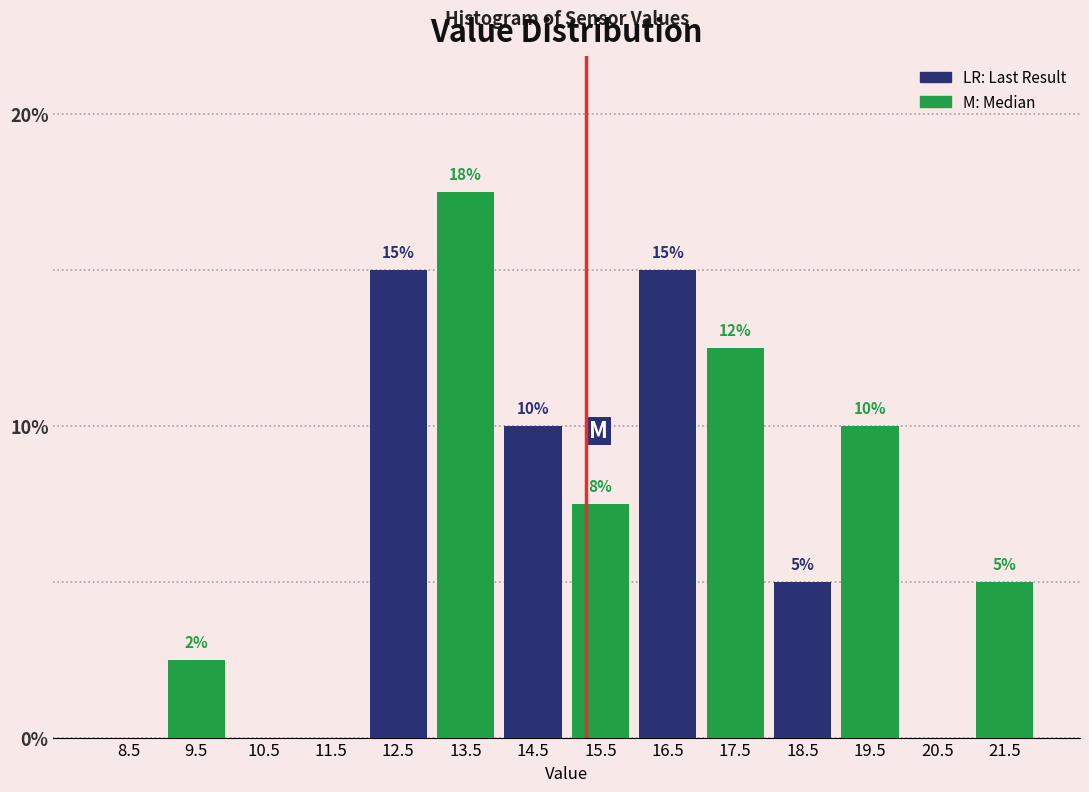

At which category is the sum across all series the highest?

12.5